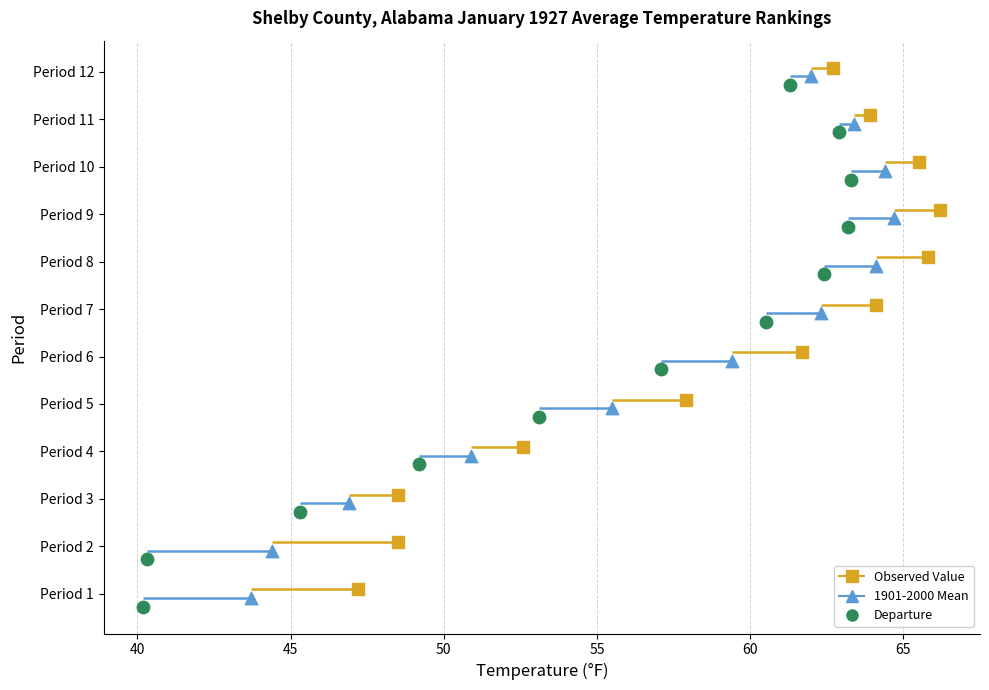

Which series reaches the minimum Y coordinate?

Departure